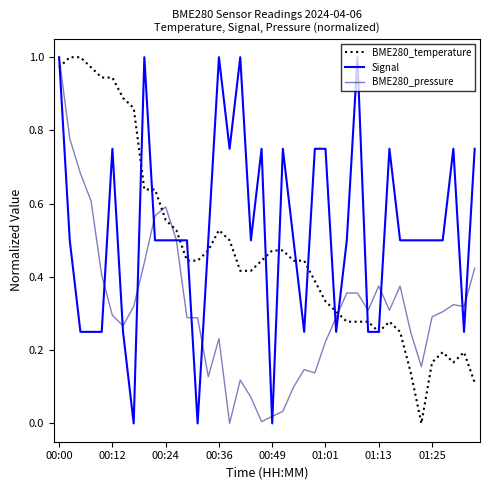

Rank the series by their average value, from lowest to highest.

BME280_pressure, BME280_temperature, Signal